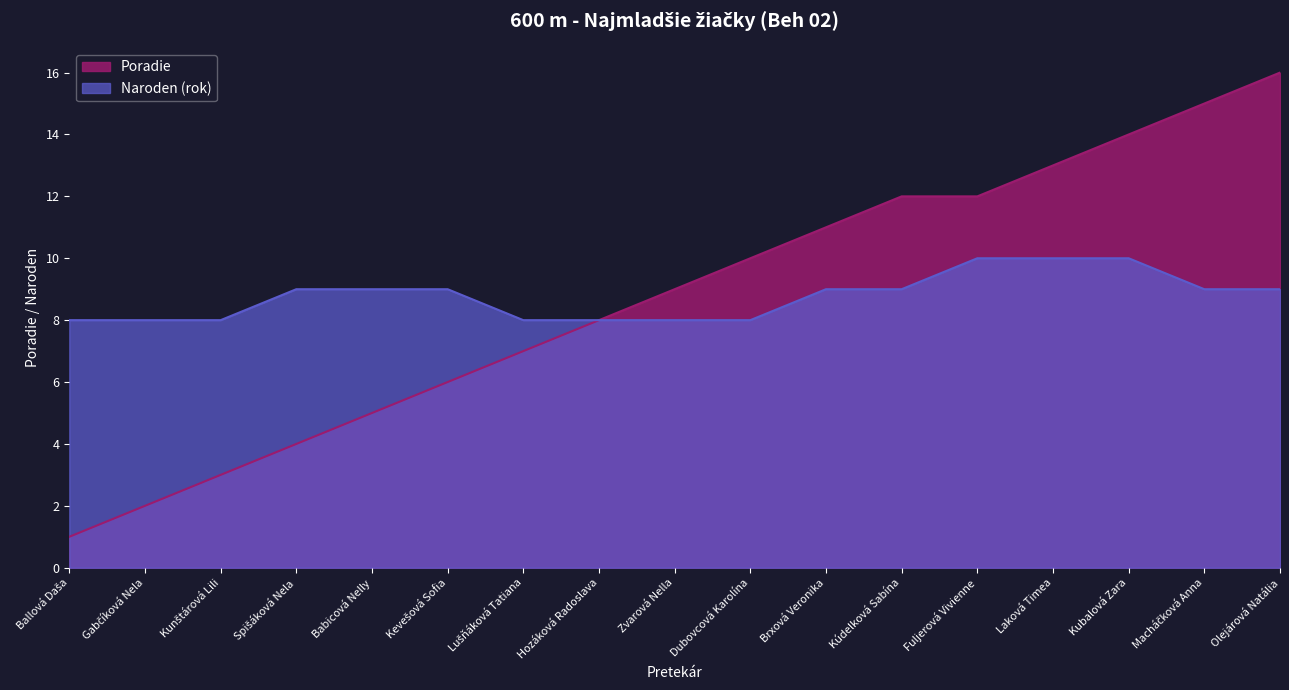

Reading left to right, extract all data points from this chart.

1	2	3	4	5	6	7	8	9	10	11	12	12	13	14	15	16